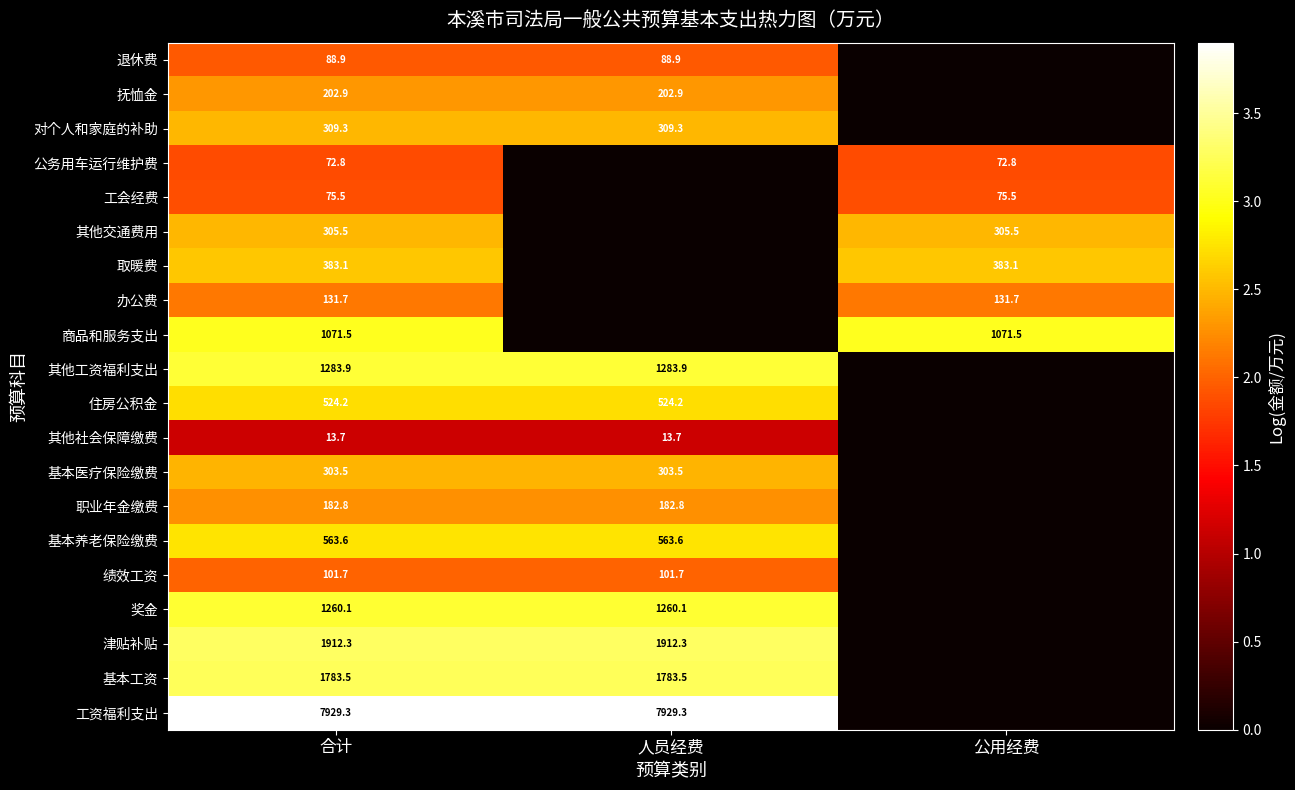

The 退休费 series shows 149.8 at 合计. True or false?

False